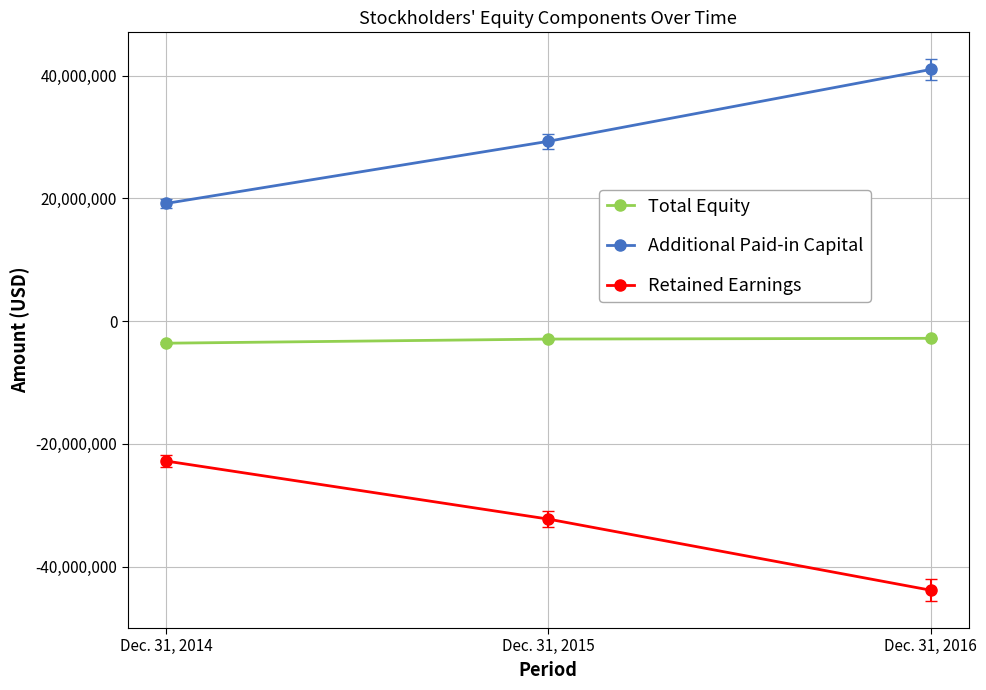

Is the value of Additional Paid-in Capital at Dec. 31, 2015 greater than the value of Total Equity at Dec. 31, 2016?

Yes